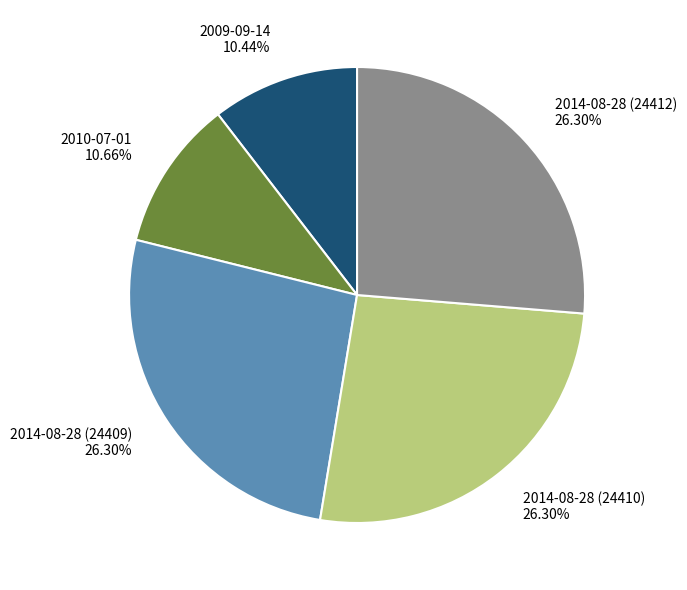

What is the total percentage of 2014-08-28 (24410) and 2014-08-28 (24409)?

52.6%